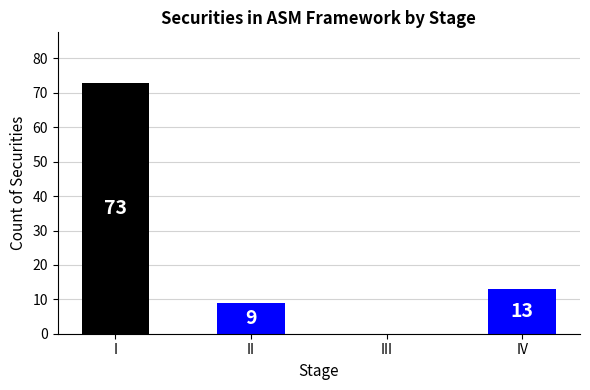

Where does the data first go above 13?

I